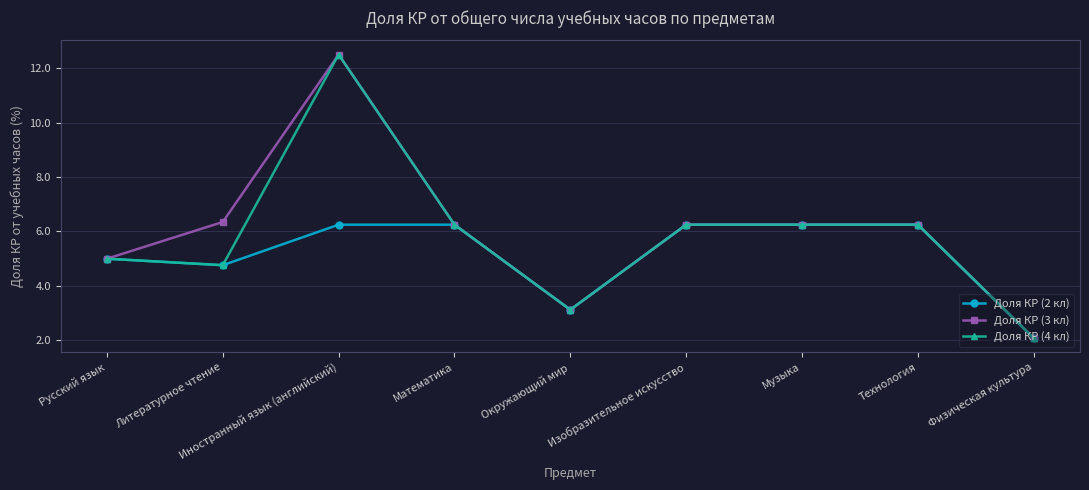

What is the label of the 9th point from the right?

Русский язык